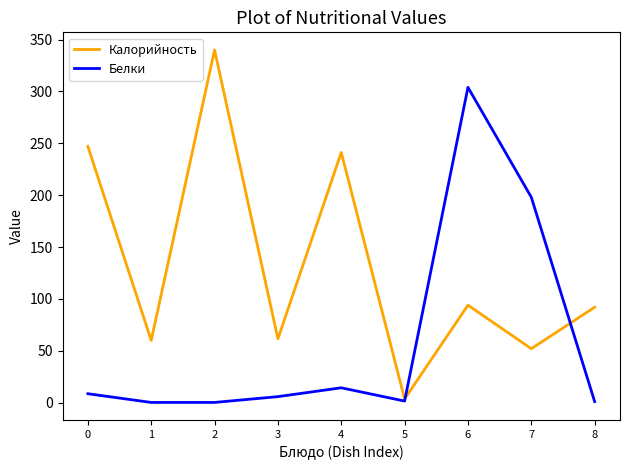

Which series has the largest range (max minus min)?

Калорийность